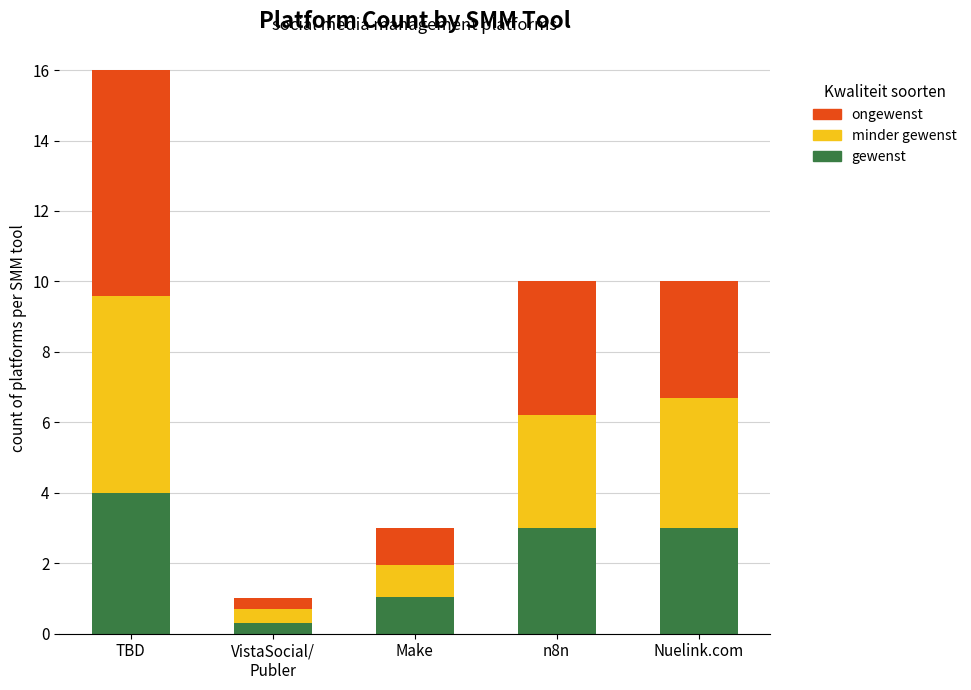

At which category is the sum across all series the highest?

TBD